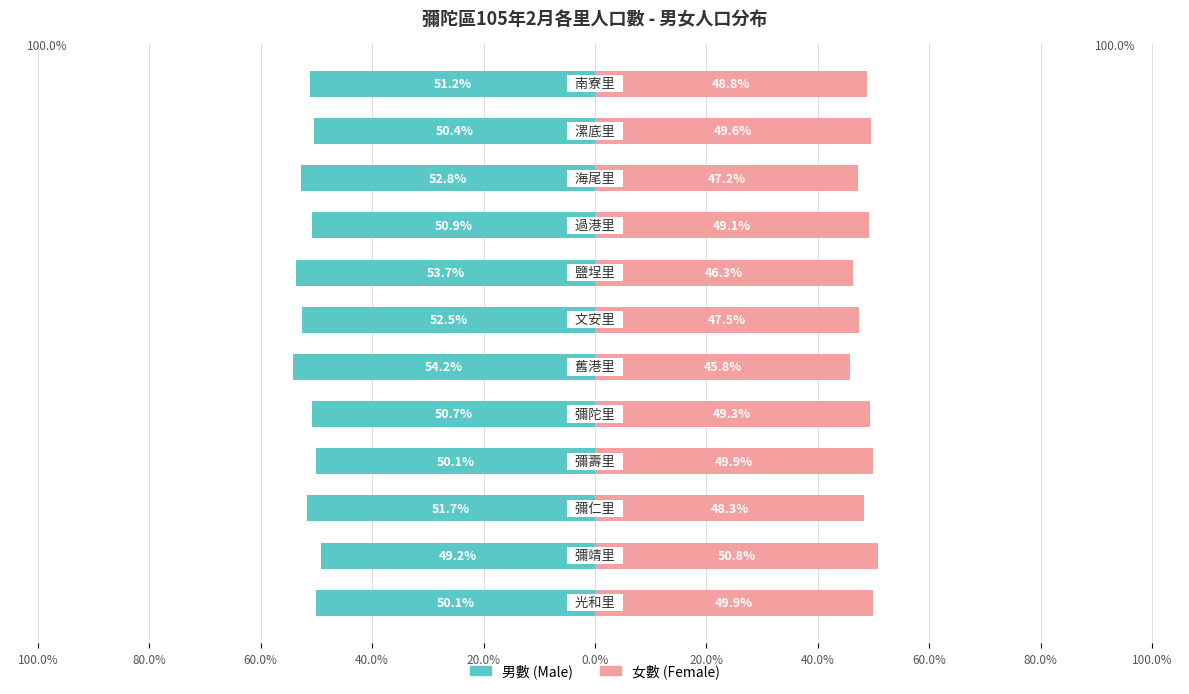

What is the smallest value displayed?

-54.2